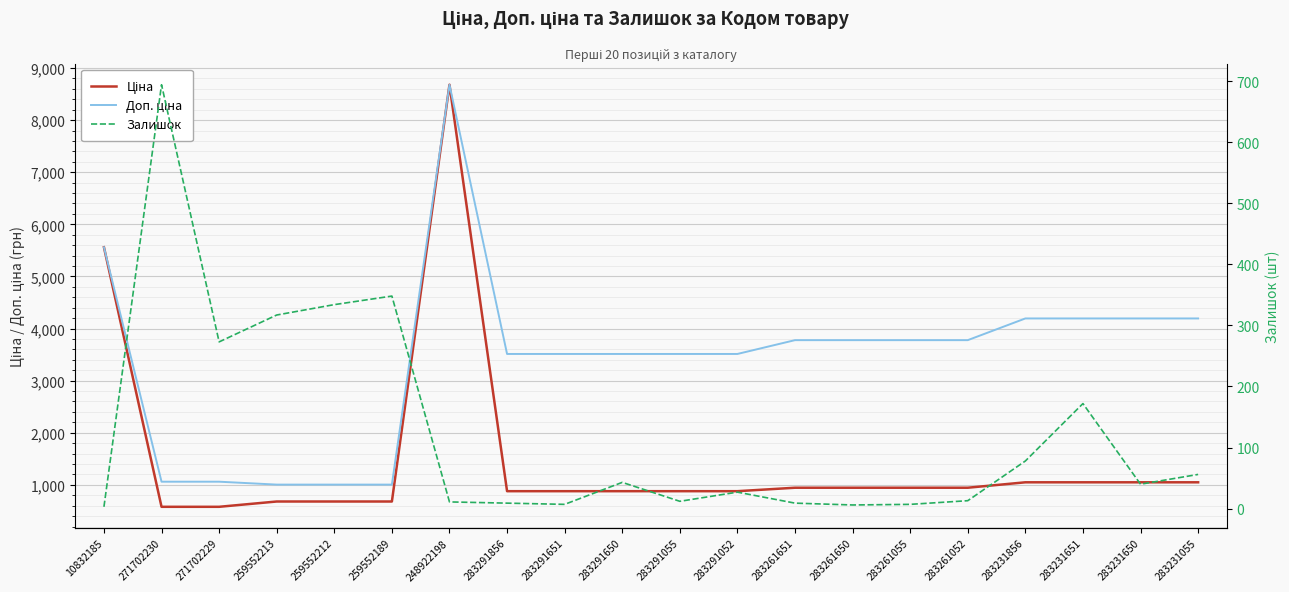

True or false: Доп. ціна and Ціна intersect in this chart.

False